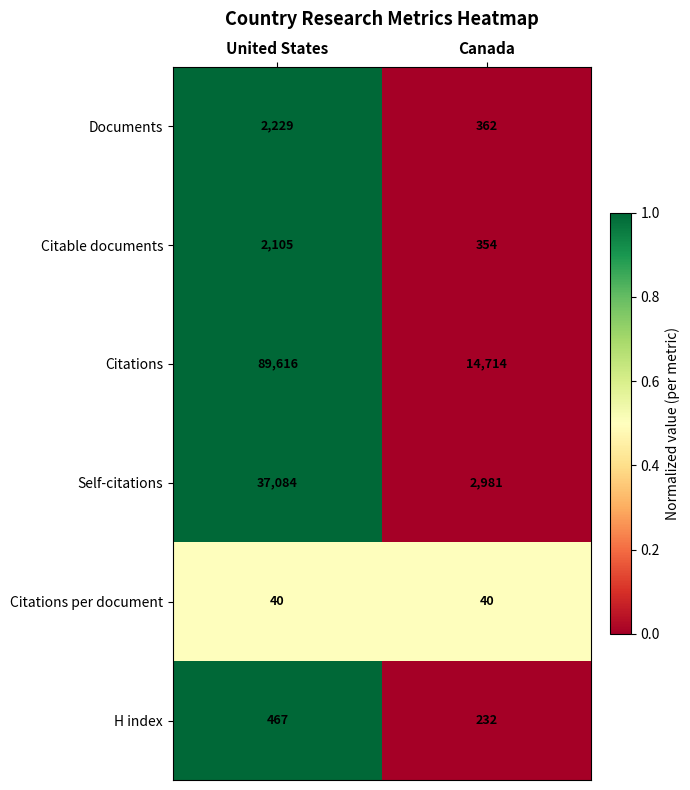

What is the total value across all series at Canada?

18683